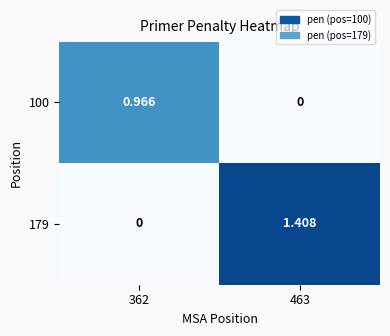

Is the value of 100 at 362 greater than the value of 179 at 463?

No